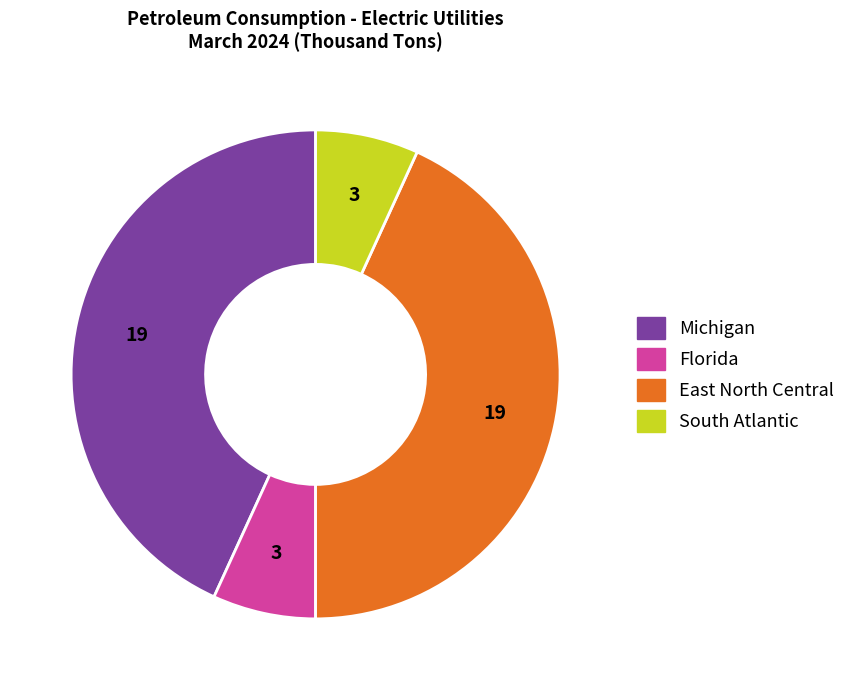

Between Florida and East North Central, which is larger?

East North Central